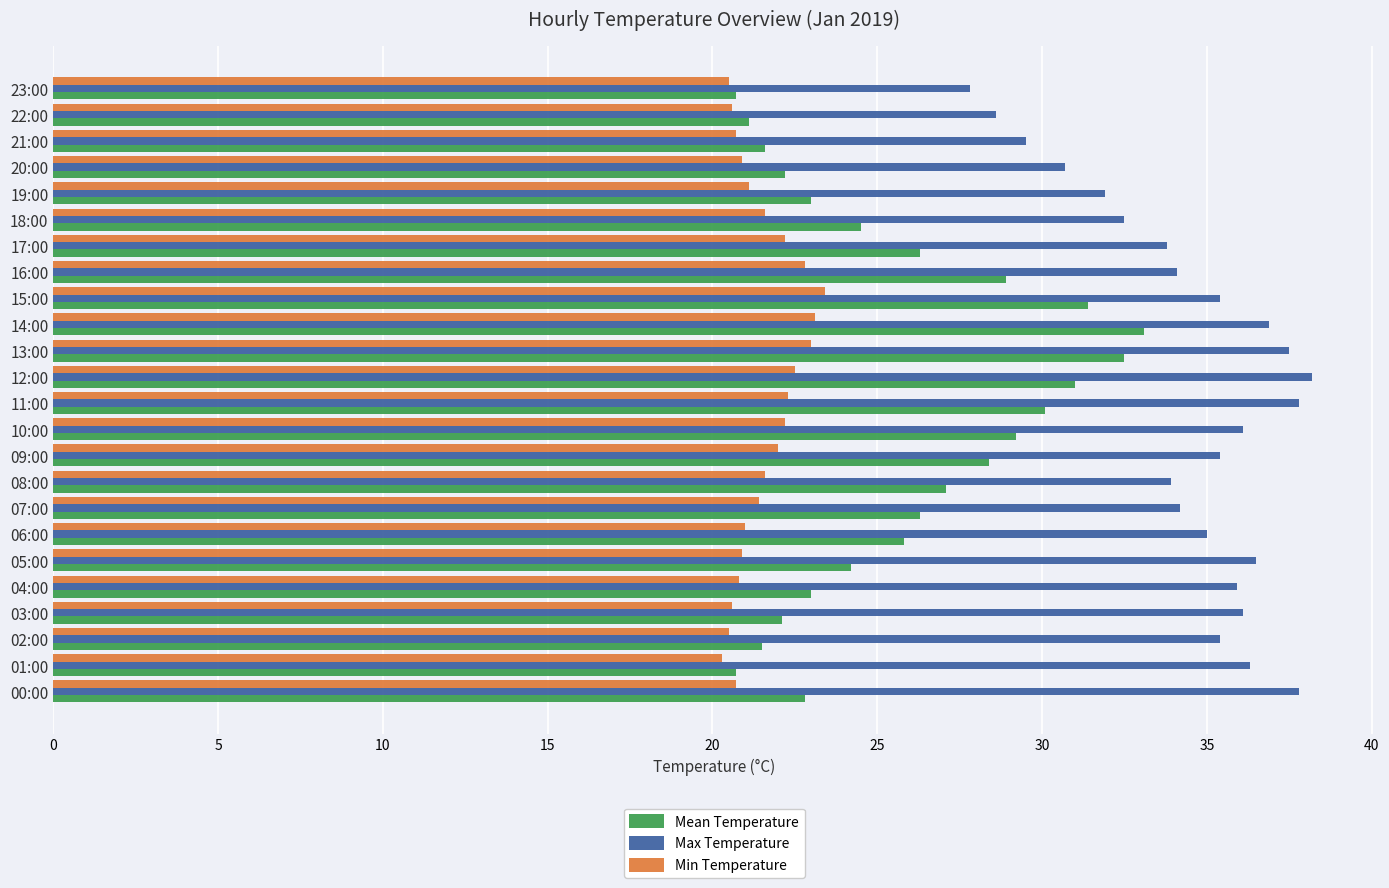

Which series has the largest total across all categories?

Max Temperature